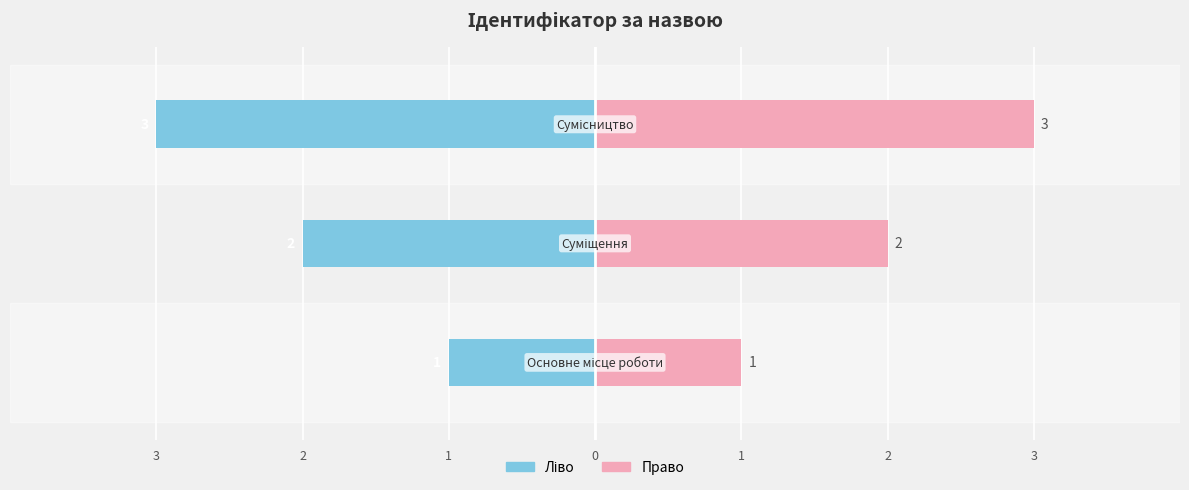

Rank the series by their average value, from highest to lowest.

Ідентифікатор (право), Ідентифікатор (ліво)